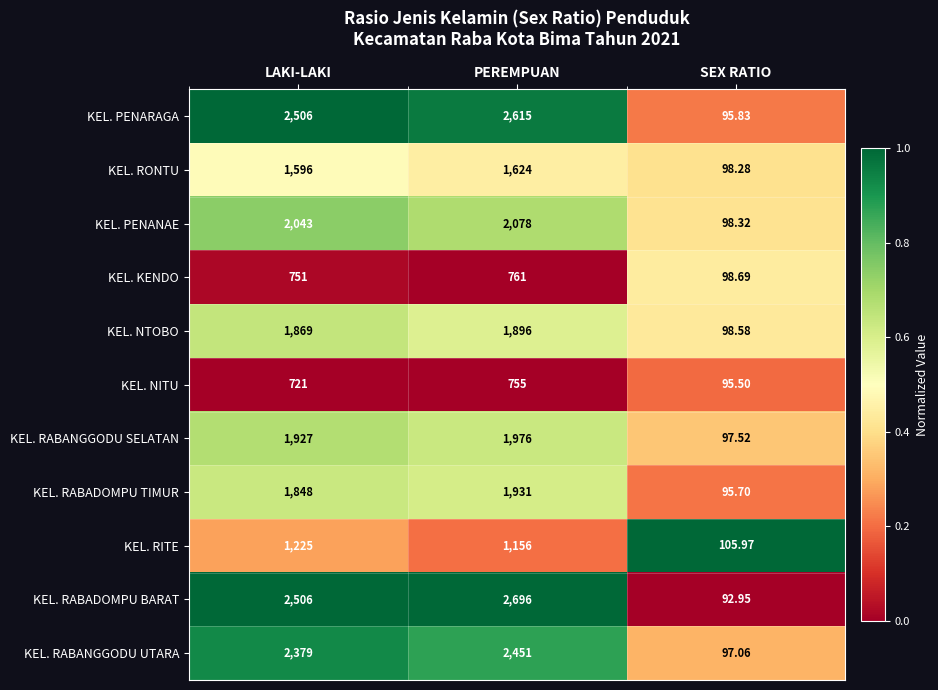

At which category is the sum across all series the highest?

PEREMPUAN